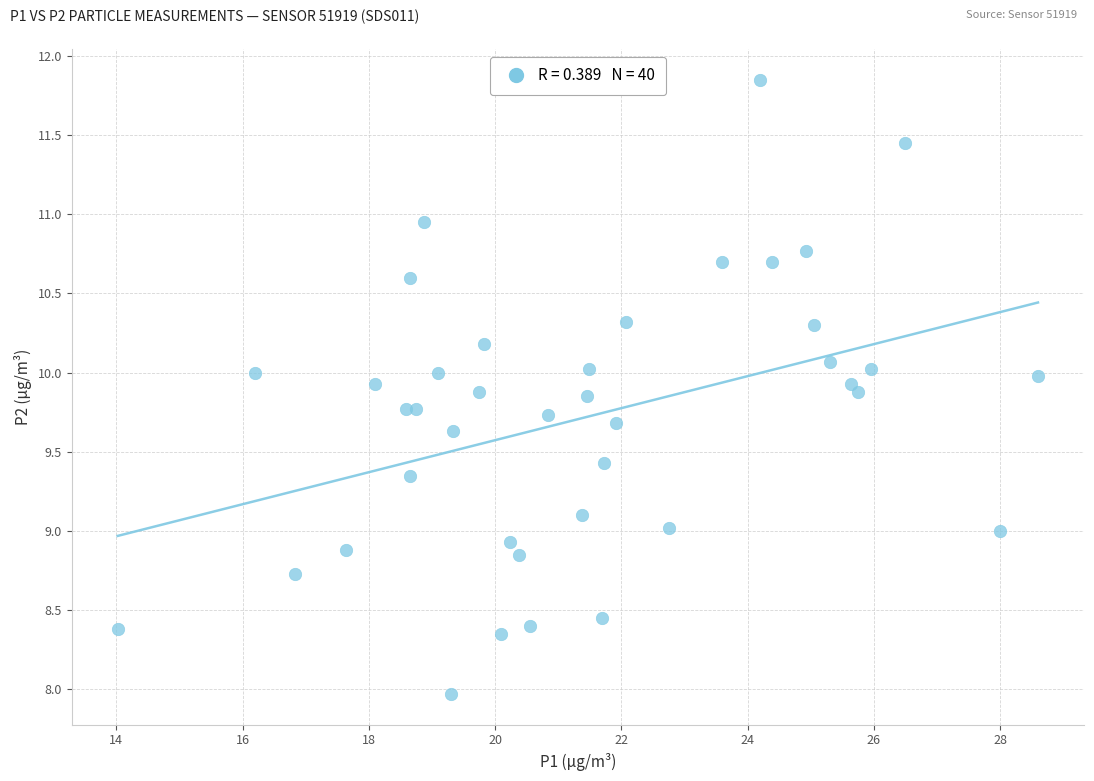

What is the range of Y values (max minus min)?

3.9